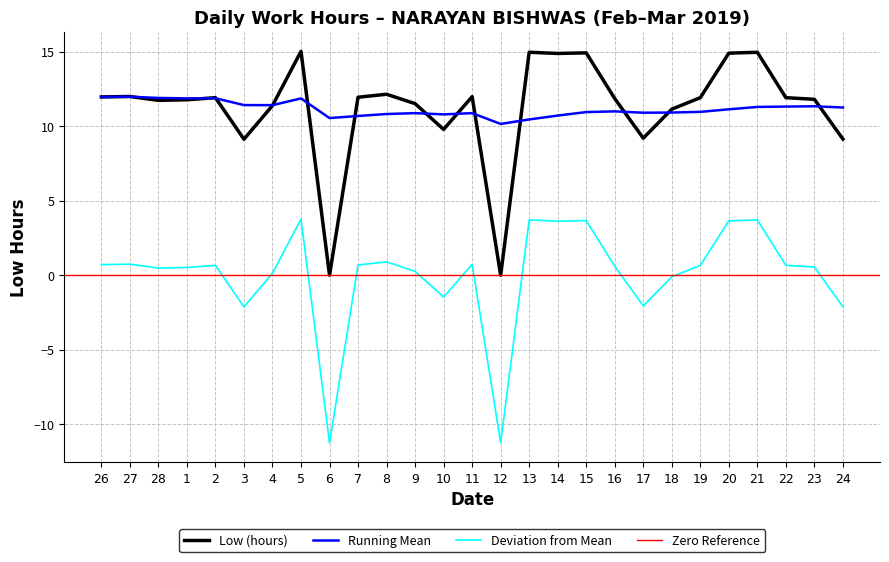

List the labels in order of value, smallest first.

6, 12, 3, 24, 17, 10, 18, 4, 9, 28, 1, 23, 16, 2, 19, 22, 7, 26, 11, 27, 8, 14, 20, 15, 13, 21, 5